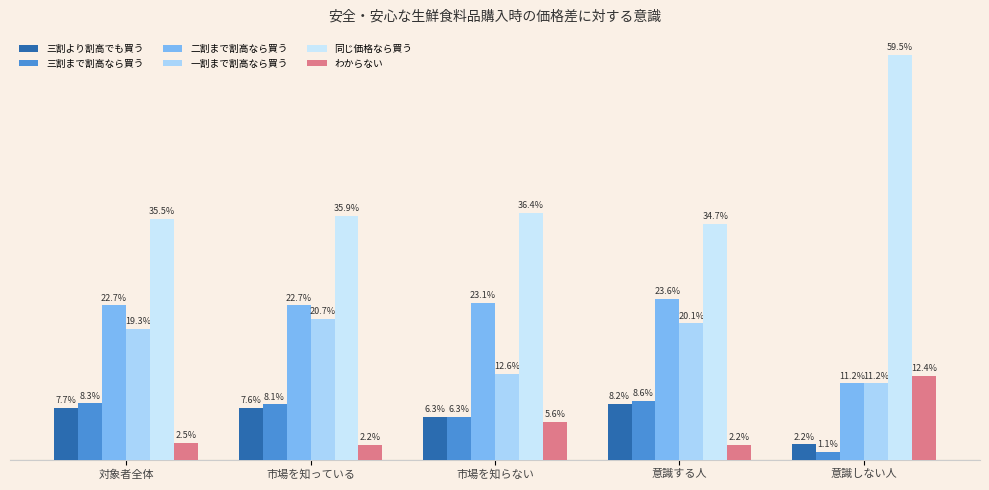

Is the value of 同じ価格なら買う at 市場を知っている greater than the value of 三割より割高でも買う at 意識する人?

Yes